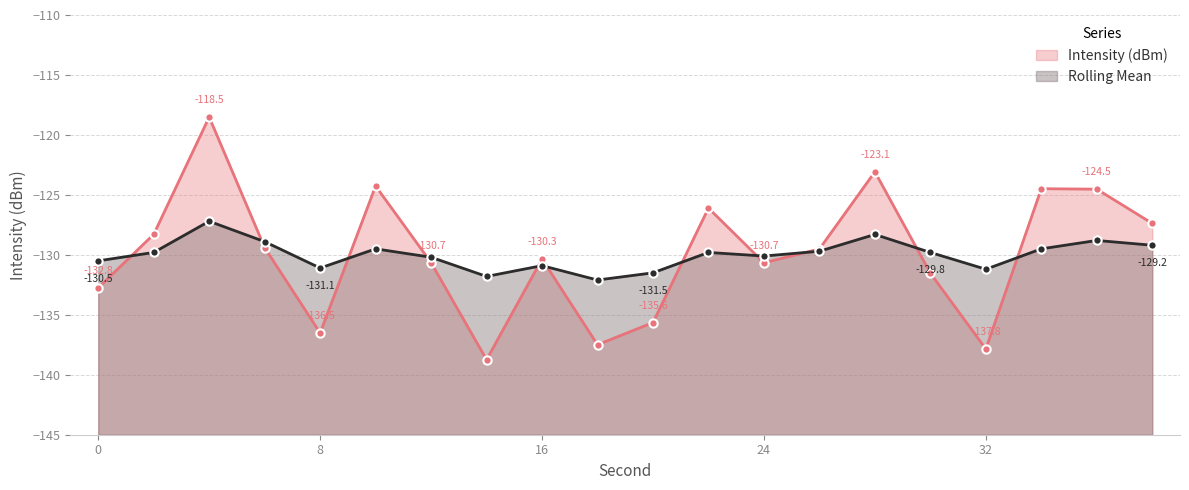

How many categories are shown in the chart?

20